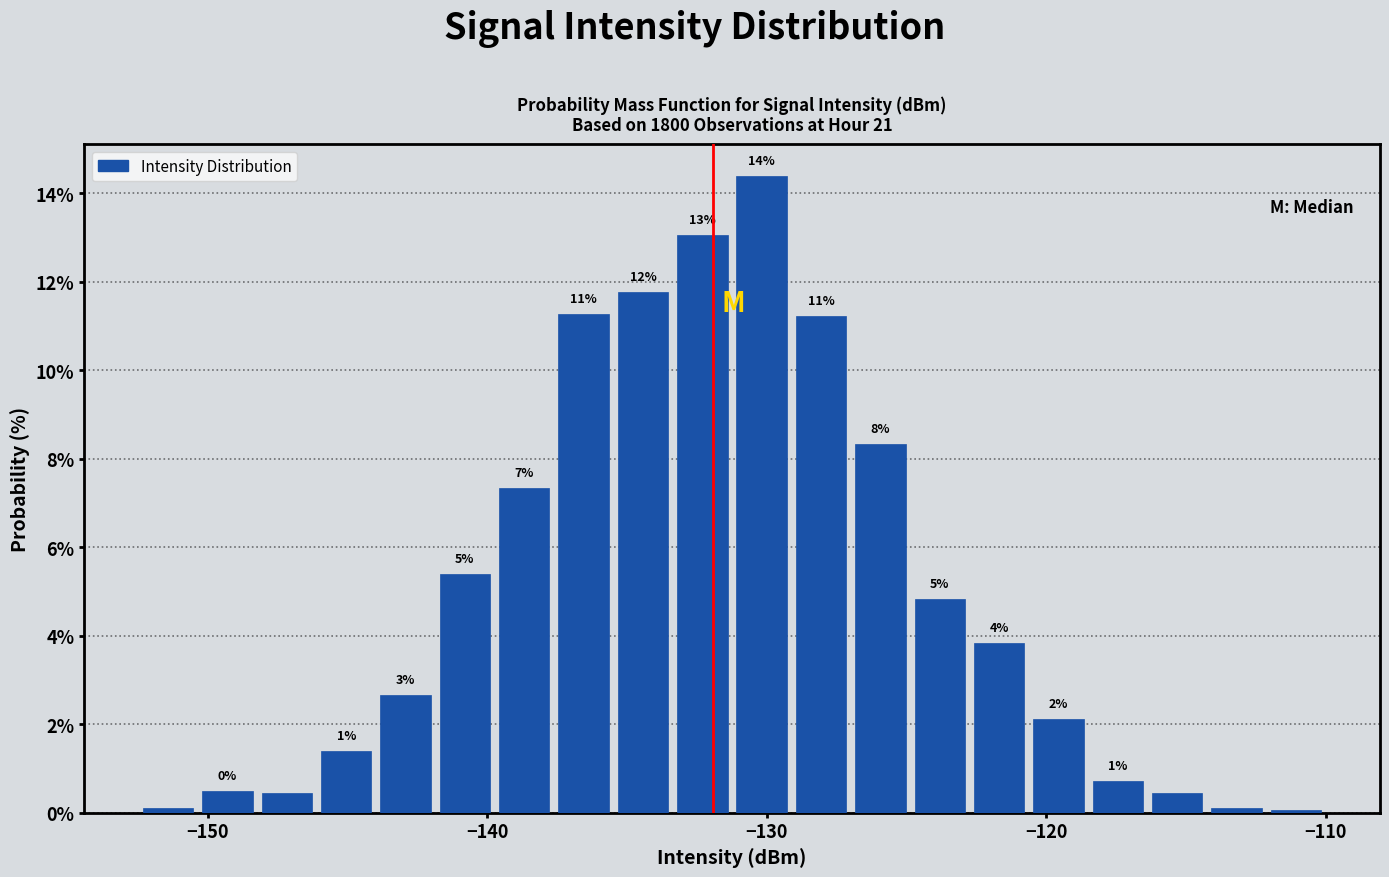

Around what value on the x-axis is the tallest bar? Give the approximate position of its centre, as read against the axis.

-130